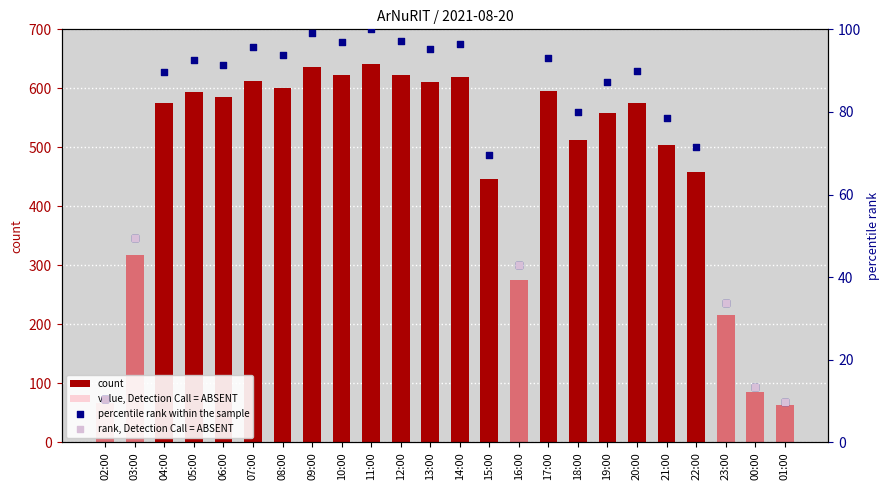

What is the change in value from 09:00 to 10:00?

-2.2